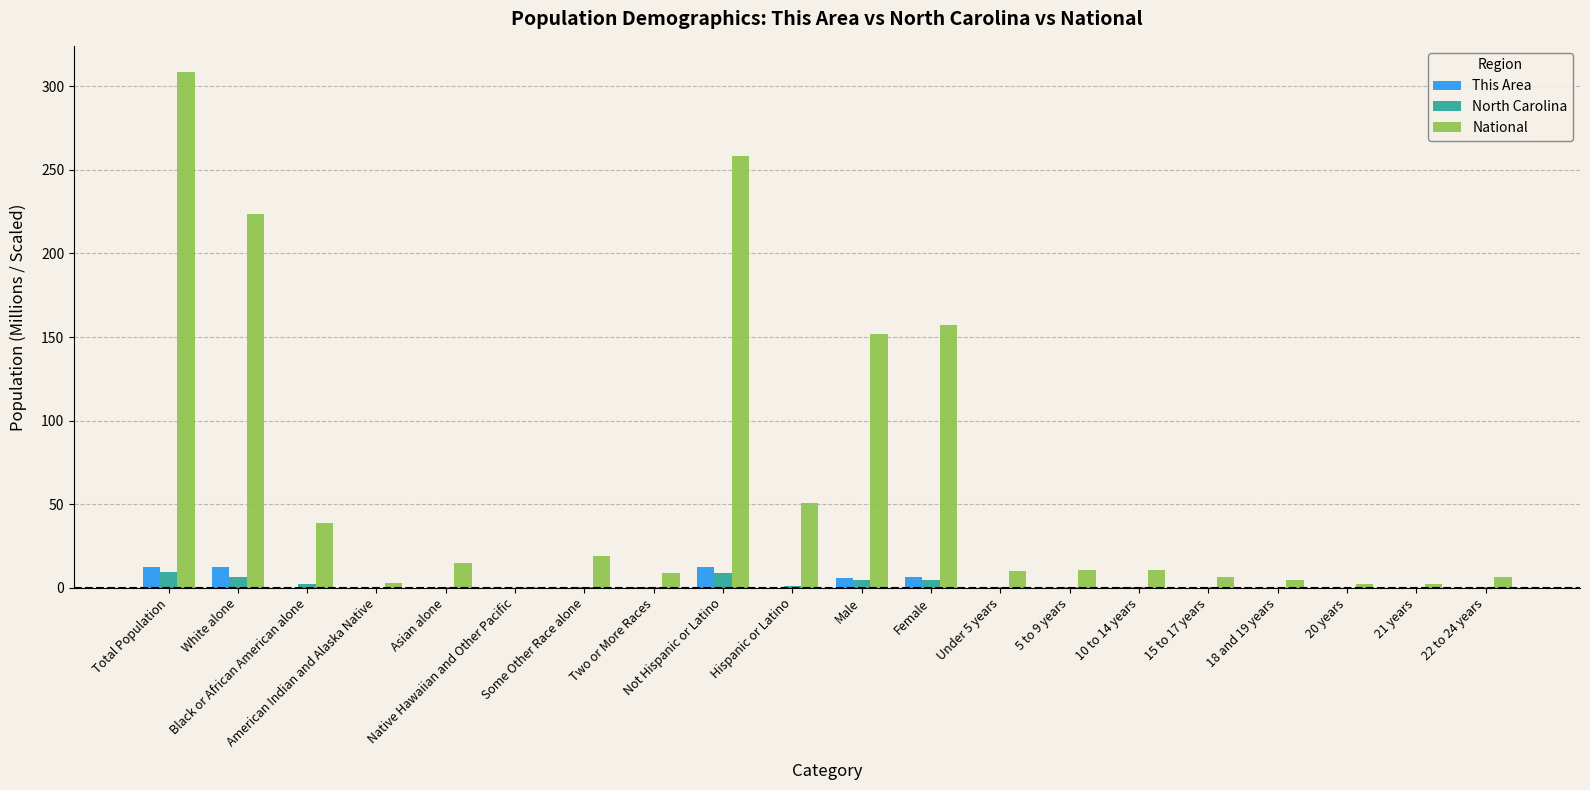

Count the number of categories in the chart.

20